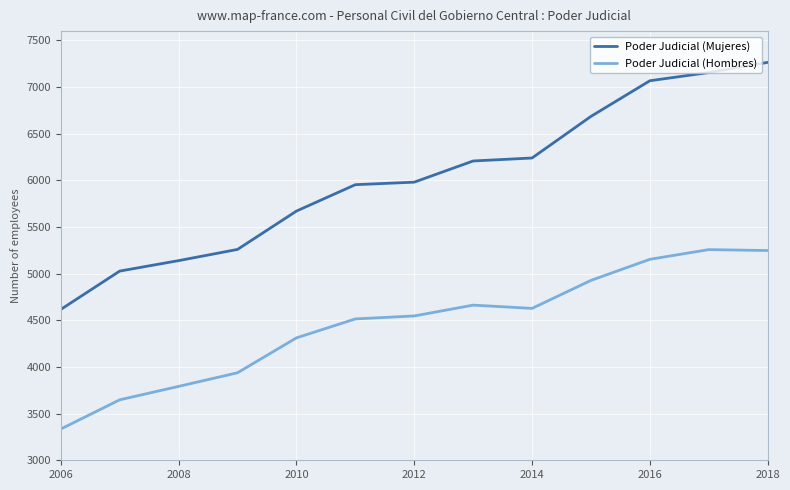

True or false: Poder Judicial (Hombres) and Poder Judicial (Mujeres) cross at least once.

False